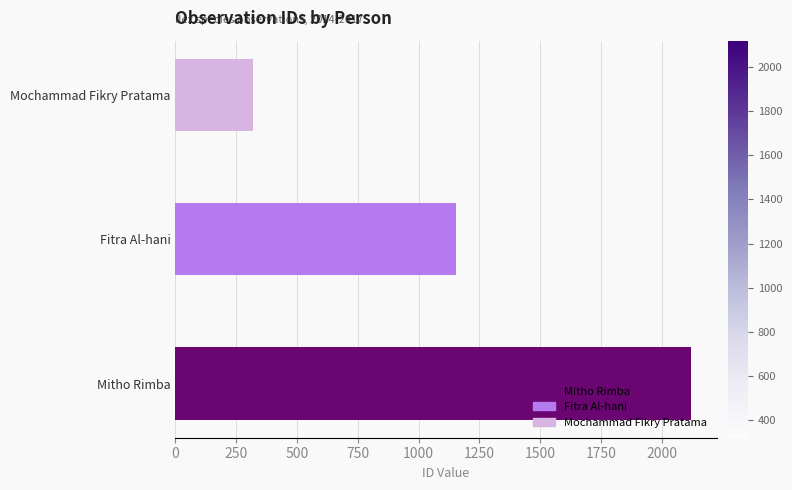

List the labels in order of value, largest first.

Mitho Rimba, Fitra Al-hani, Mochammad Fikry Pratama